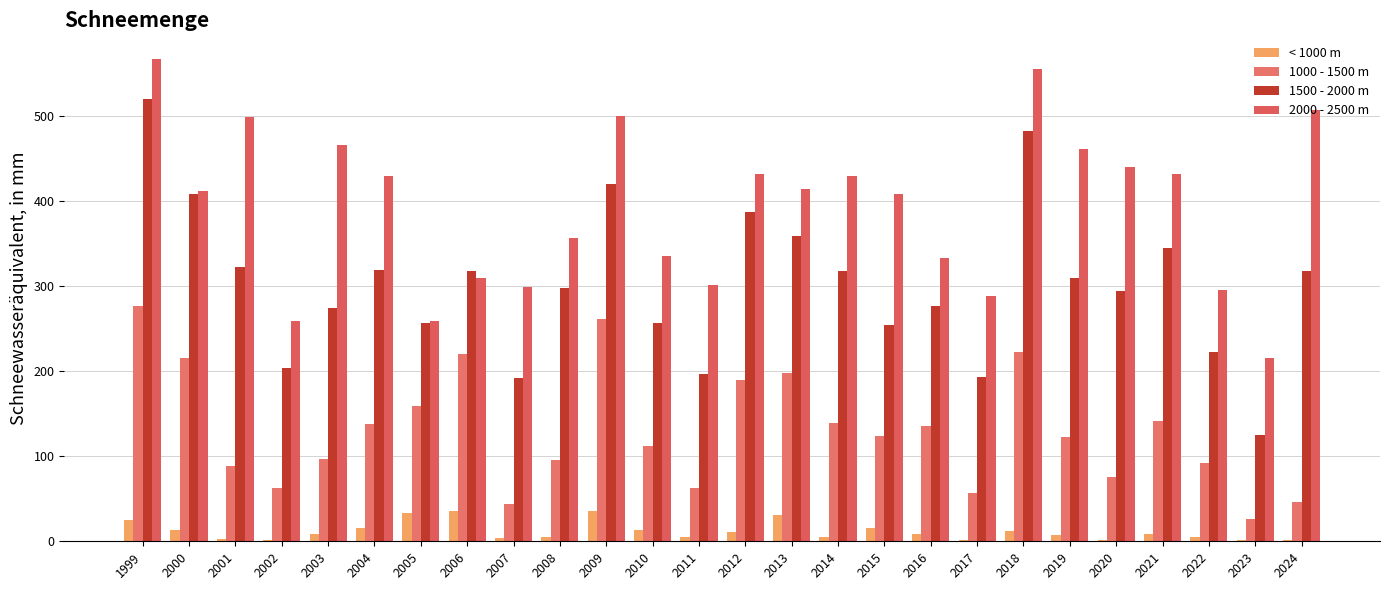

Are the bars horizontal?

No